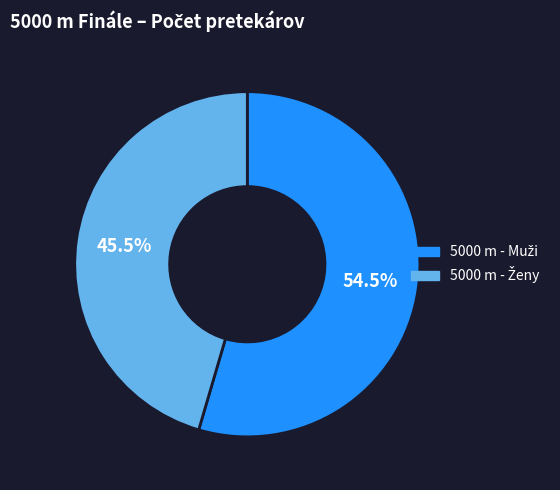

What is the change in value from 5000 m - Muži to 5000 m - Ženy?

-1